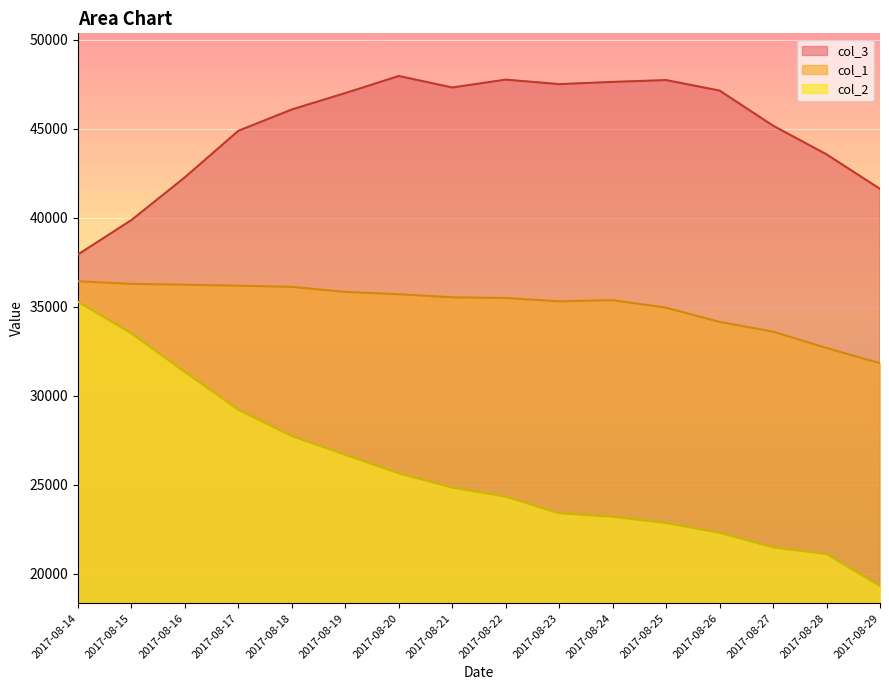

At 2017-08-14, list the series in order from smallest to largest.

col_2, col_1, col_3